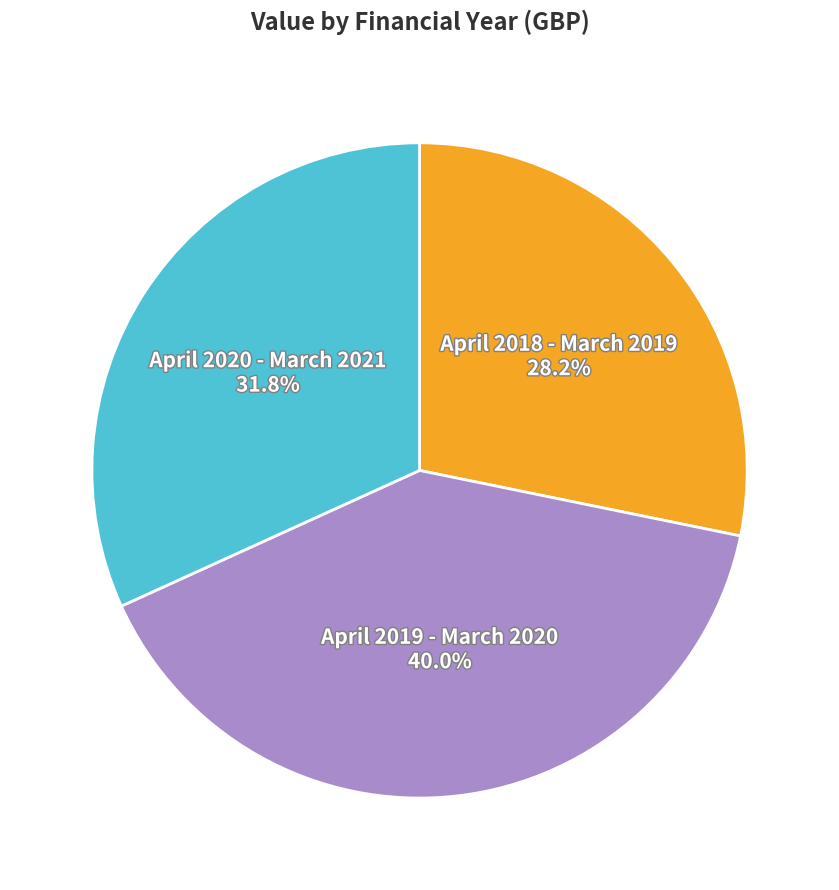

Does any single category account for the majority?

No